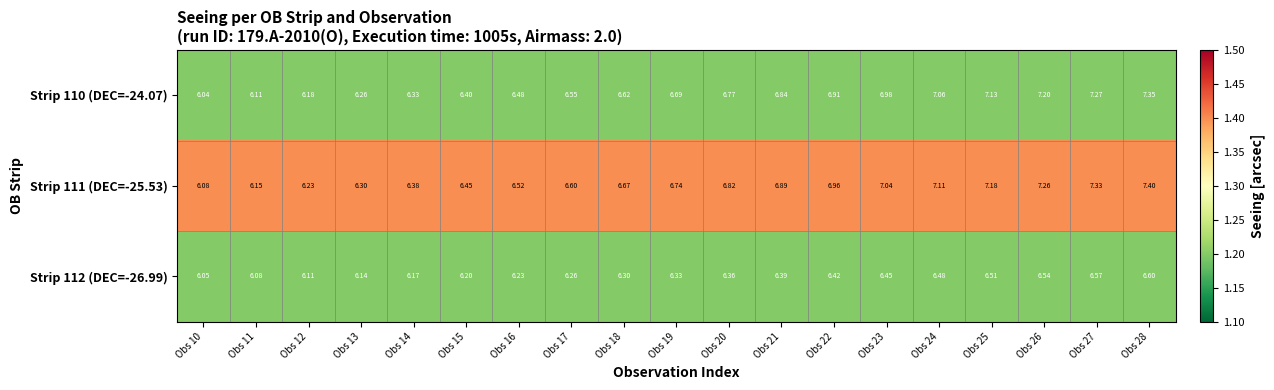

Is the value of Strip 112 (DEC=-26.99) at Obs 14 greater than the value of Strip 111 (DEC=-25.53) at Obs 17?

No